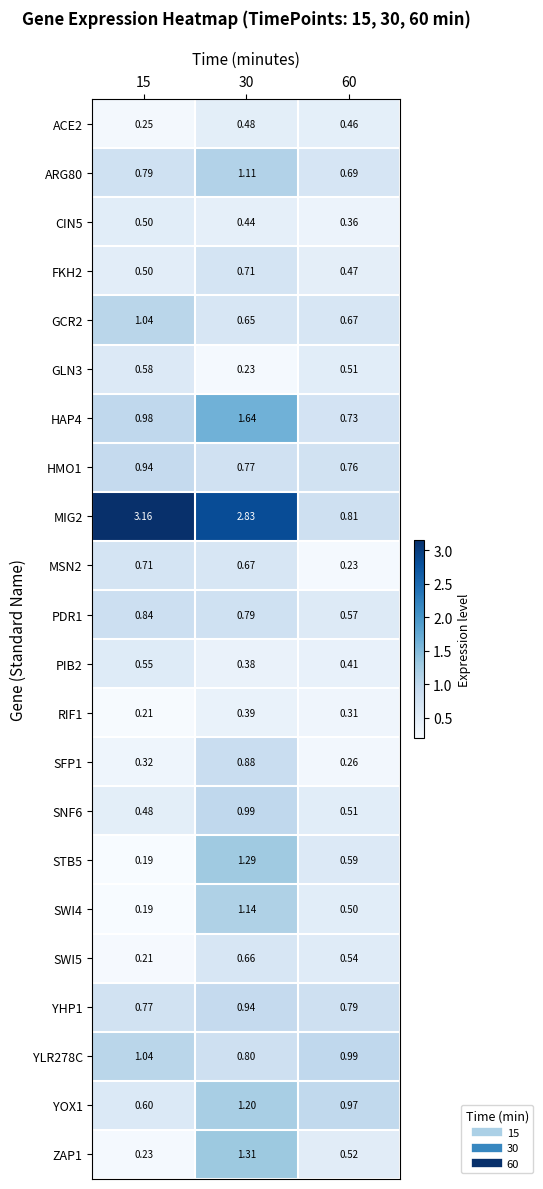

Is the value of YHP1 at 60 greater than the value of PIB2 at 60?

Yes